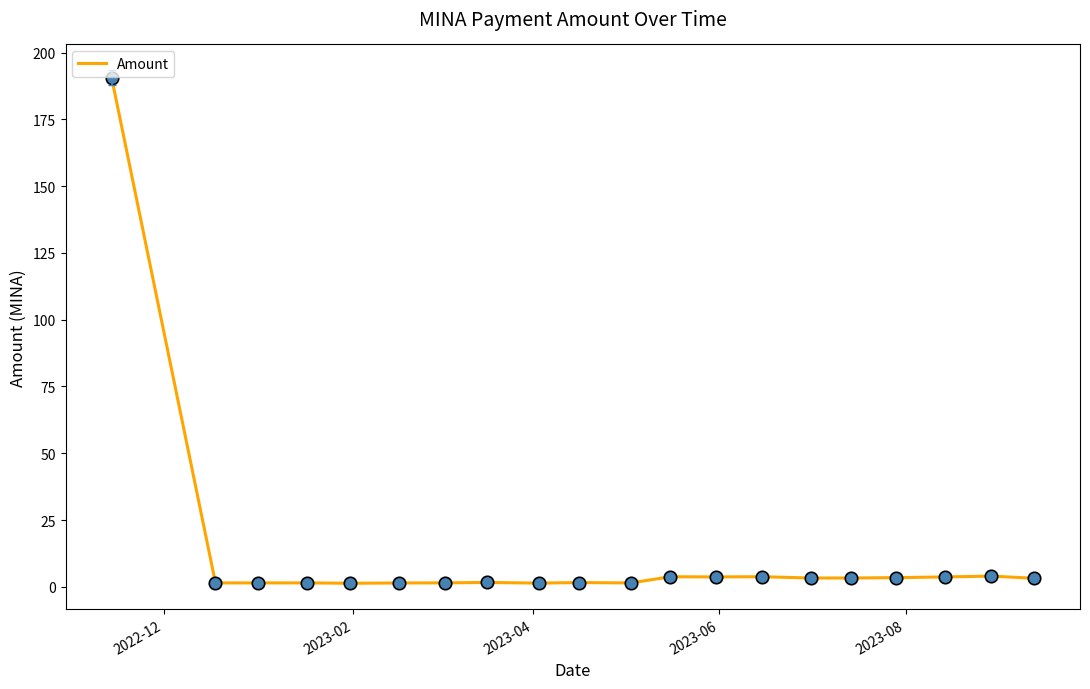

What is the greatest value displayed?

190.6